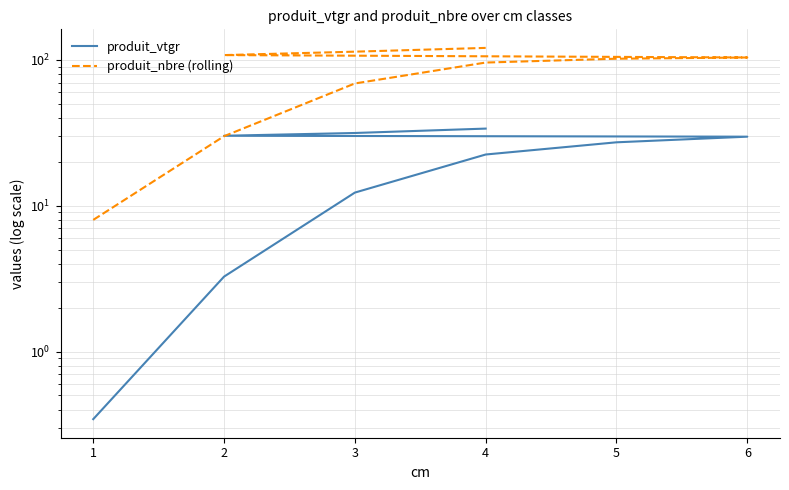

List the series in order of their overall mean, highest first.

produit_nbre (rolling), produit_vtgr